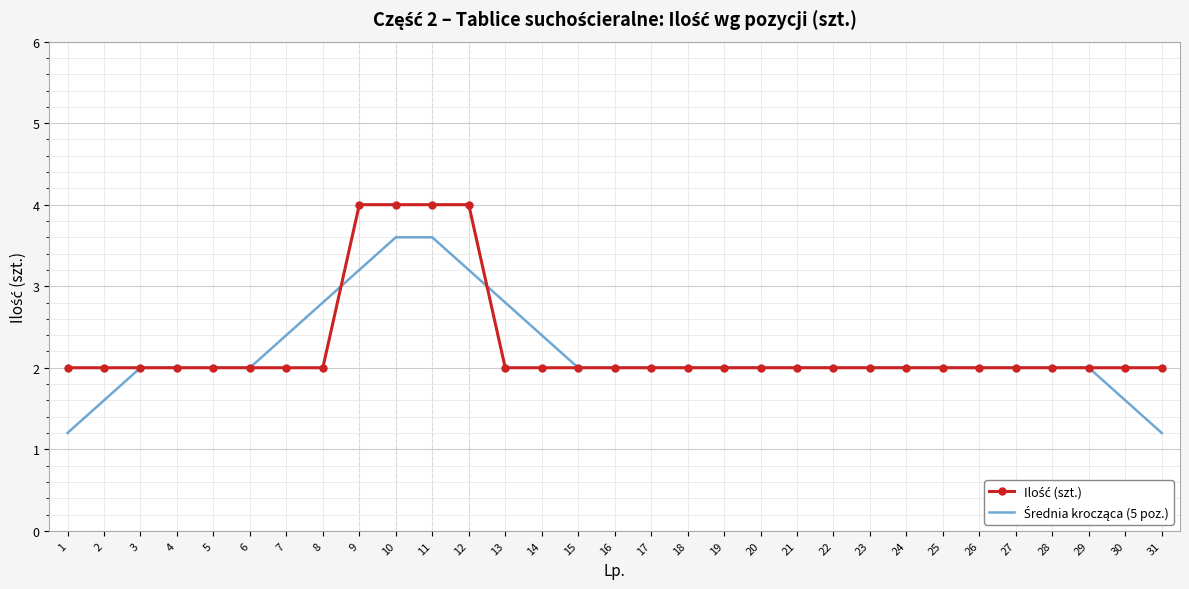

What is the difference between the highest and lowest values at 11?

0.4